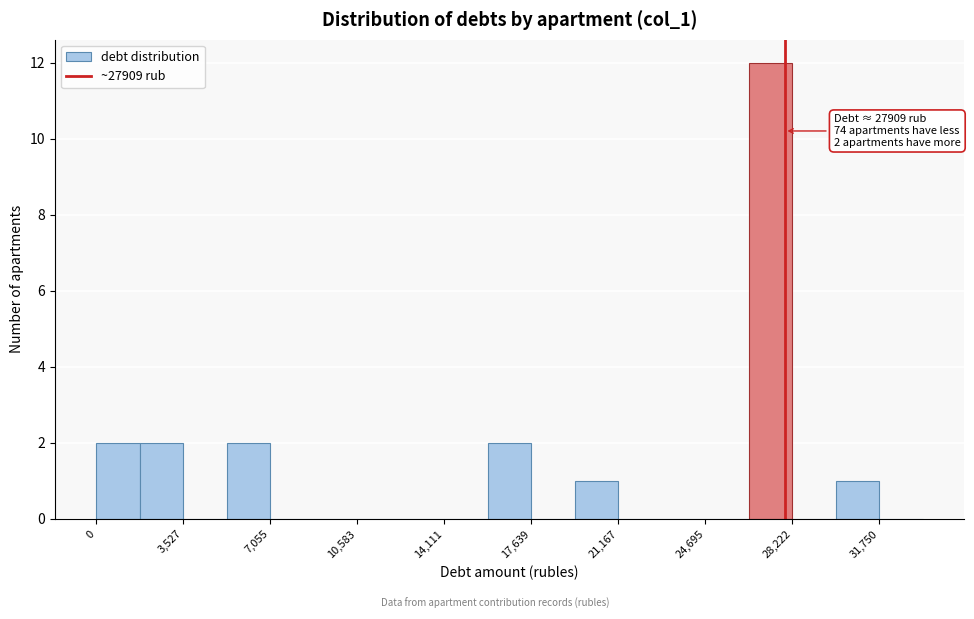

Read against the x-axis, roughly where is the centre of the tallest bar?

27500